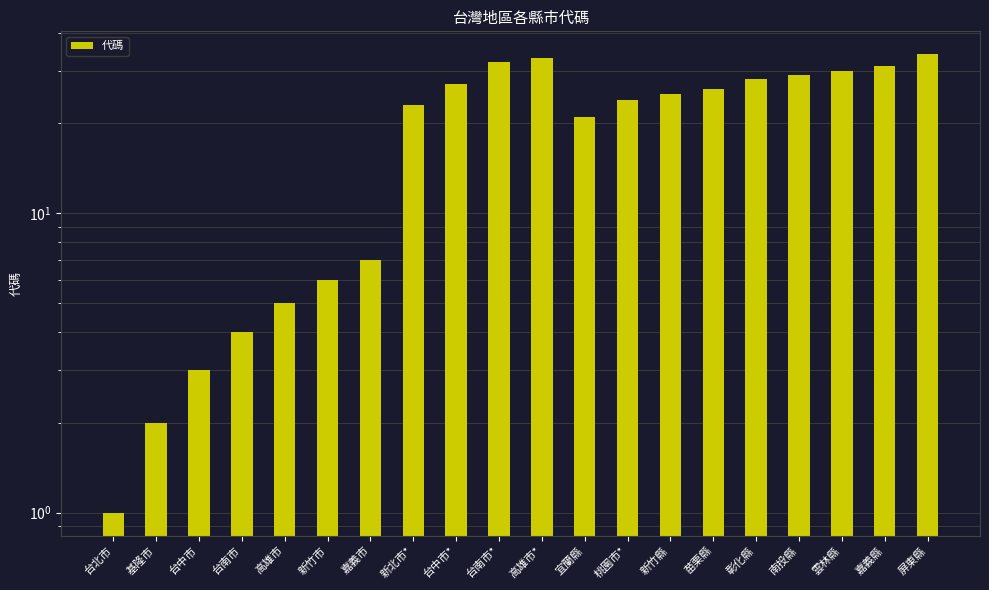

Reading left to right, what are all the values shown in this chart?

1	2	3	4	5	6	7	23	27	32	33	21	24	25	26	28	29	30	31	34